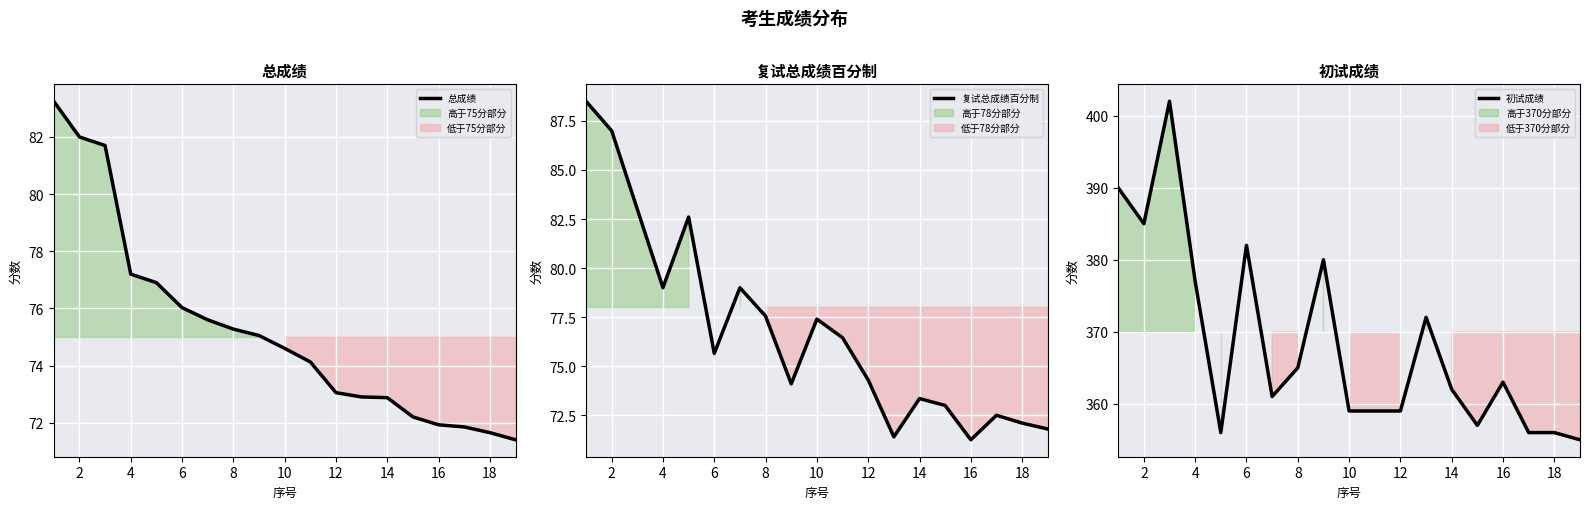

How many data points in 初试成绩 are above 362?

9